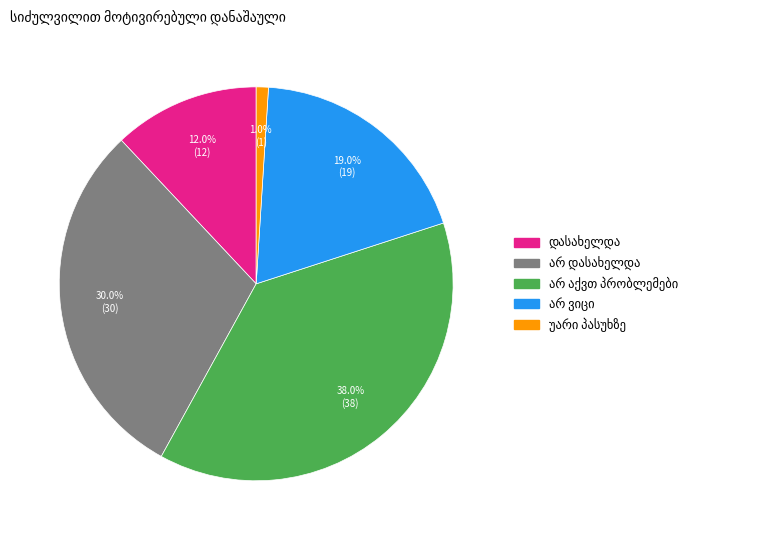

How many segments does this pie chart have?

5